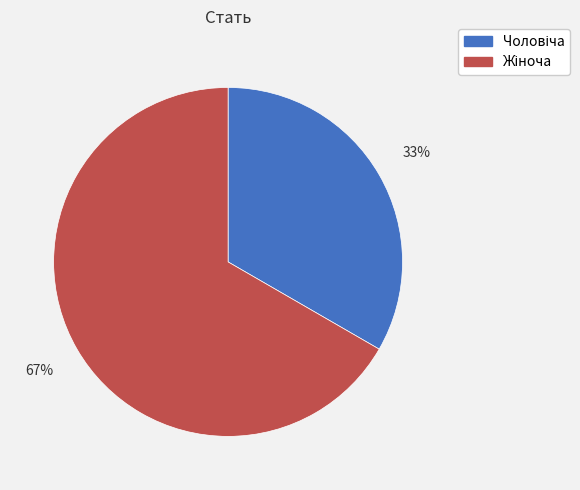

How many slices are in this pie chart?

2